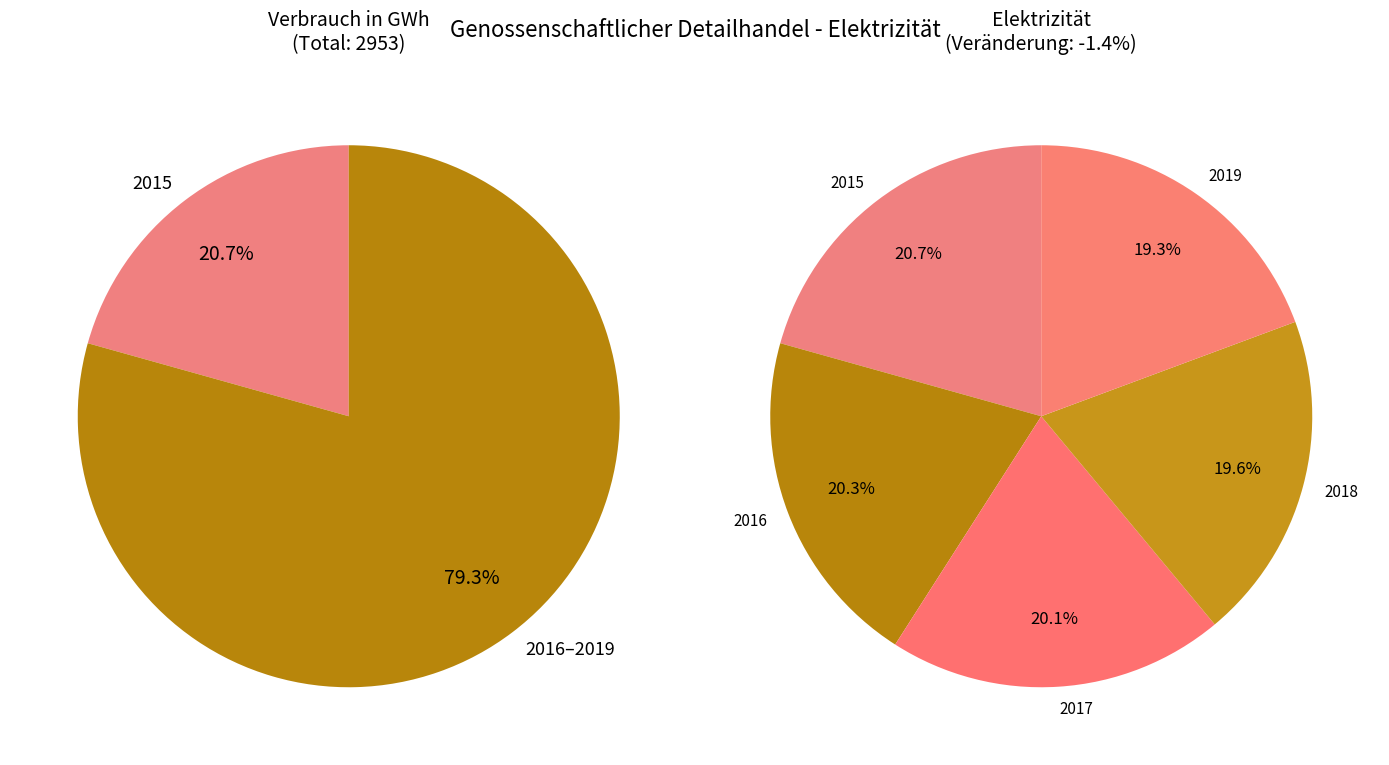

True or false: 2015 accounts for 27% of the total.

False